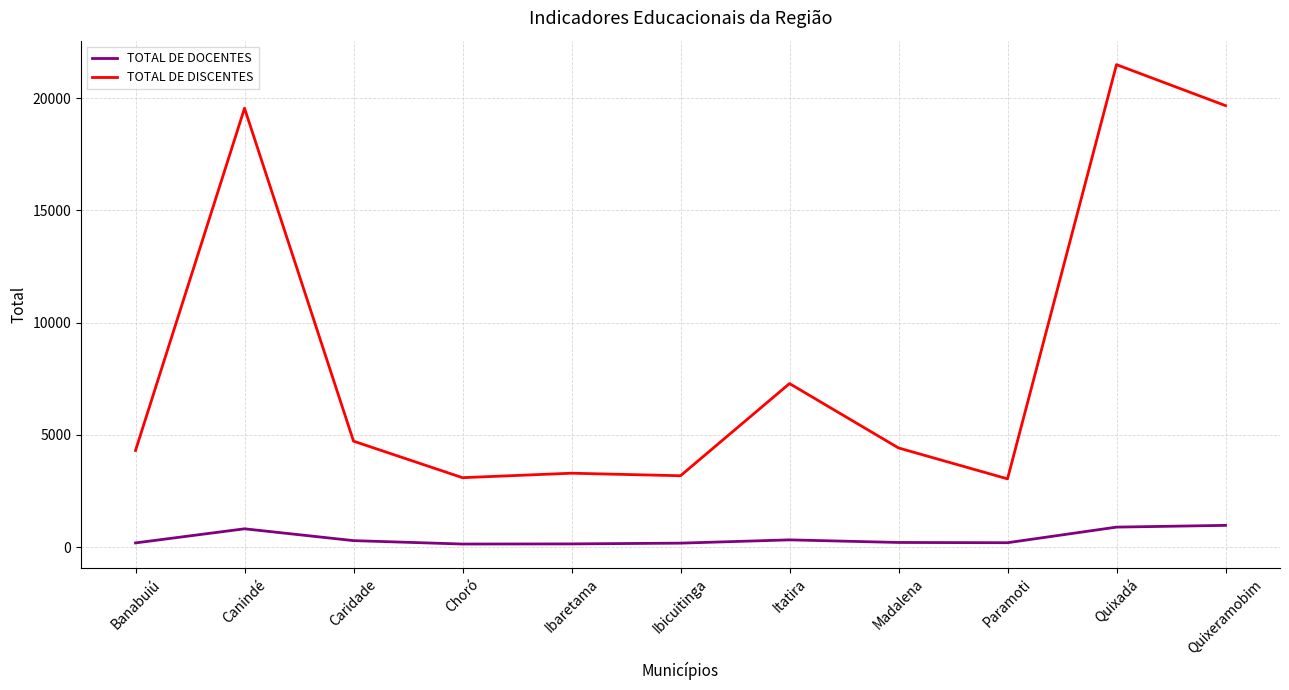

What is the maximum value shown in the chart?

21496